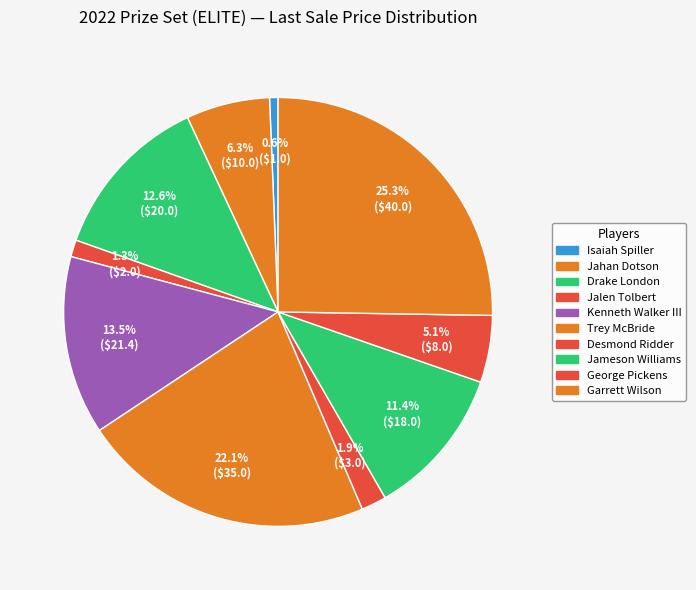

To the nearest percent, what portion does Trey McBride represent?

22%